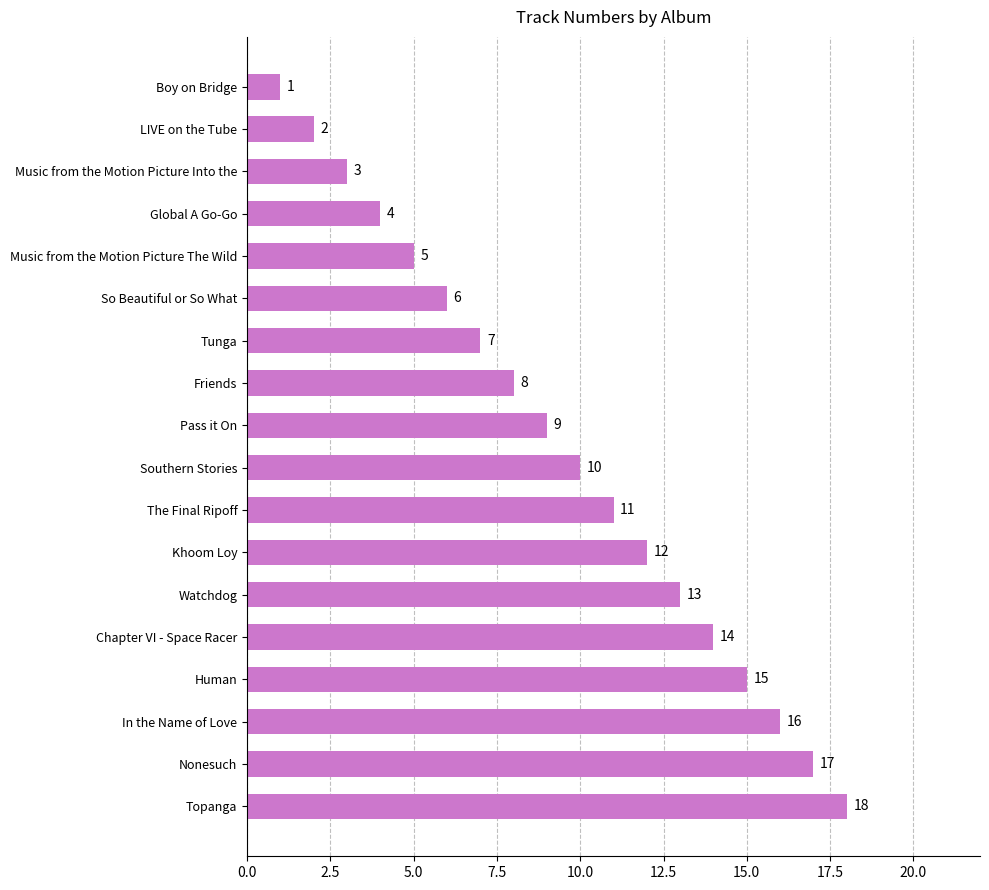

Rank the categories by value from lowest to highest.

Boy on Bridge, LIVE on the Tube, Music from the Motion Picture Into the, Global A Go-Go, Music from the Motion Picture The Wild, So Beautiful or So What, Tunga, Friends, Pass it On, Southern Stories, The Final Ripoff, Khoom Loy, Watchdog, Chapter VI - Space Racer, Human, In the Name of Love, Nonesuch, Topanga